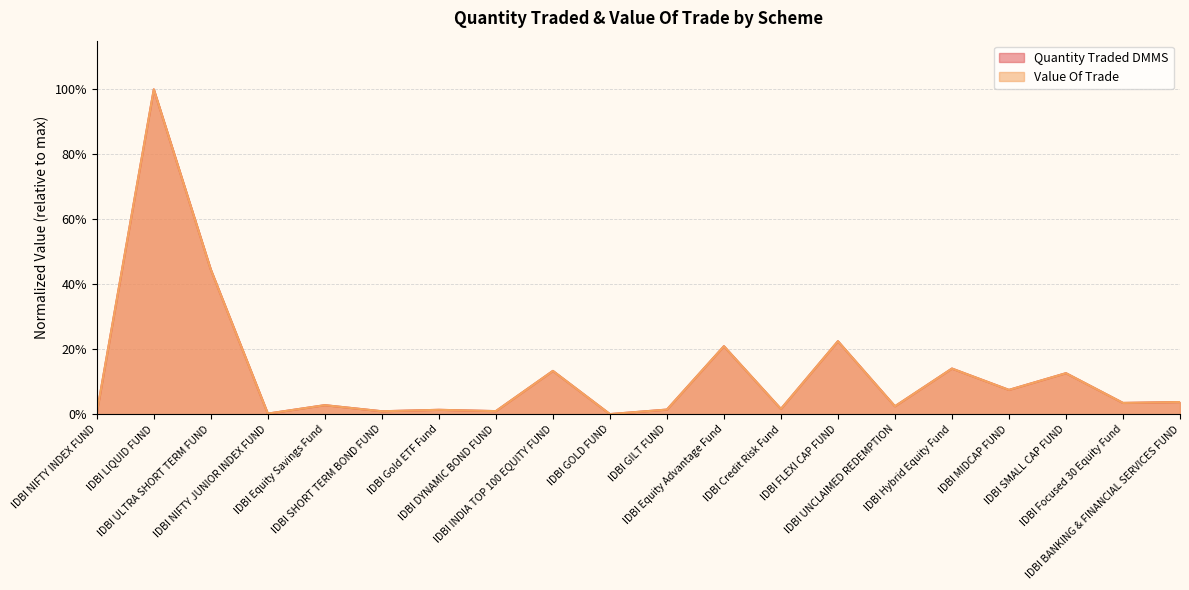

Which series has the largest total across all categories?

Quantity Traded DMMS